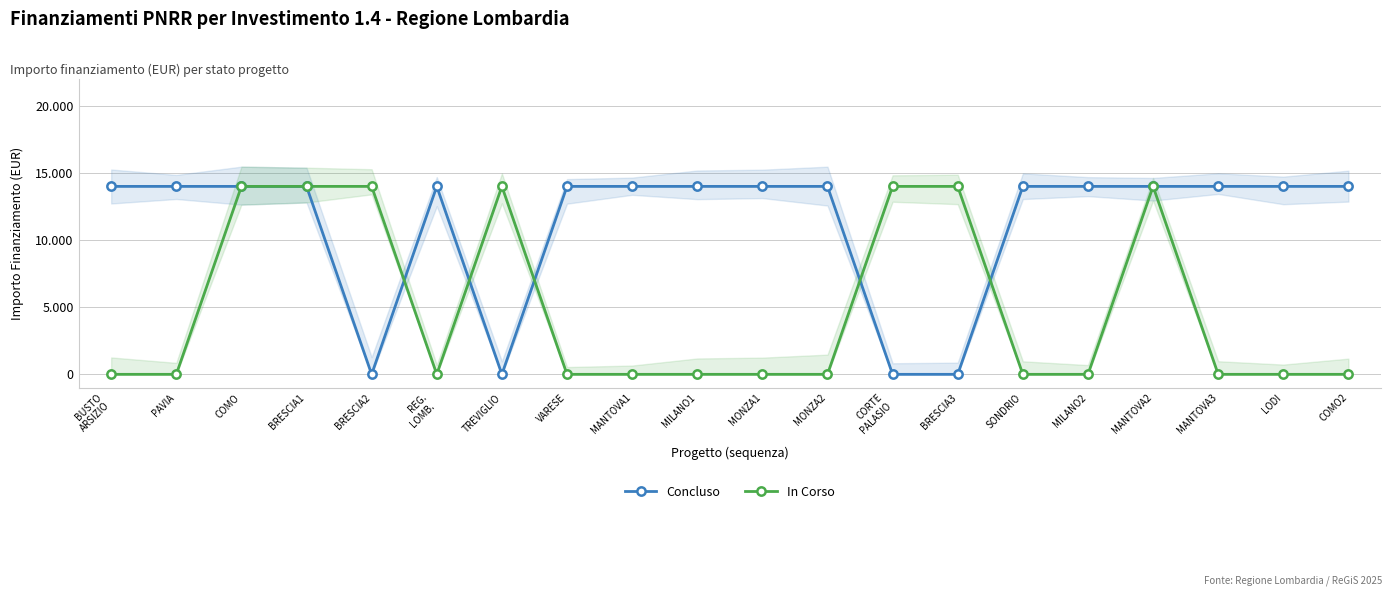

Where is the first local maximum for In Corso?

TREVIGLIO